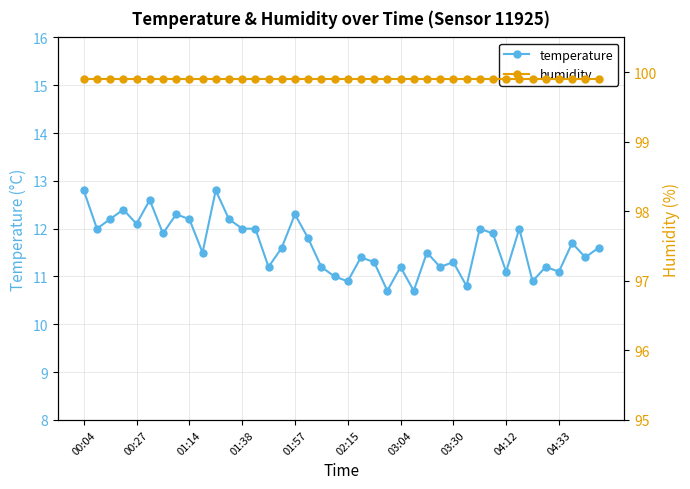

Where is temperature nearest to the value 11?

19